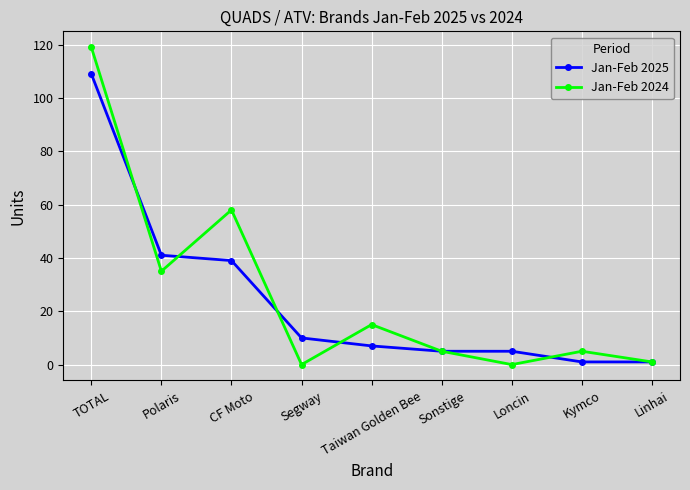

Is it true that Jan-Feb 2024 equals 58 at CF Moto?

True